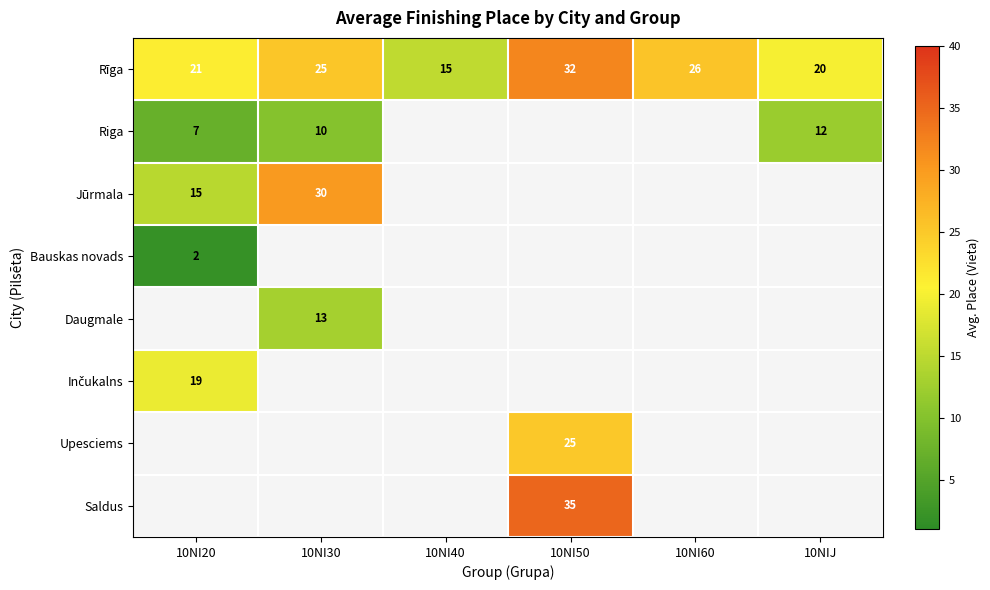

At how many categories does at least one series exceed 30?

1